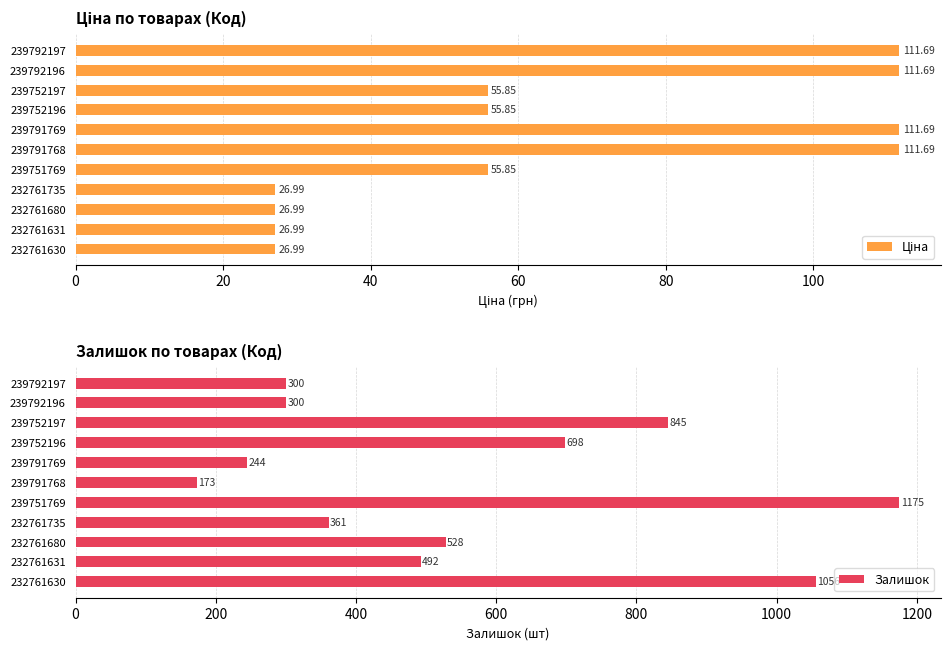

At which label does Залишок reach its minimum?

239791768